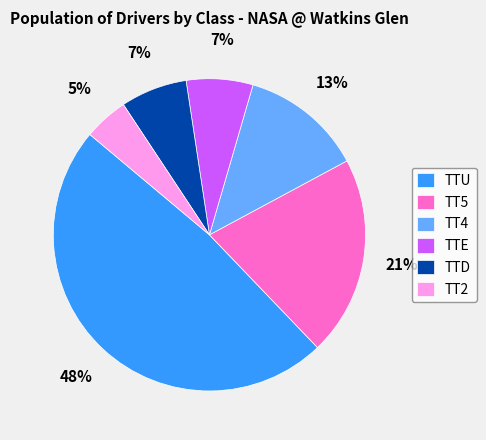

Which slice is the largest?

TTU